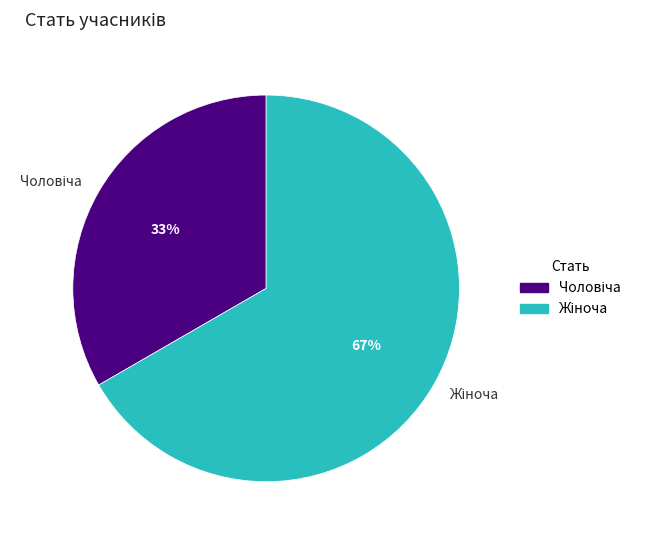

Does any single category account for the majority?

Yes